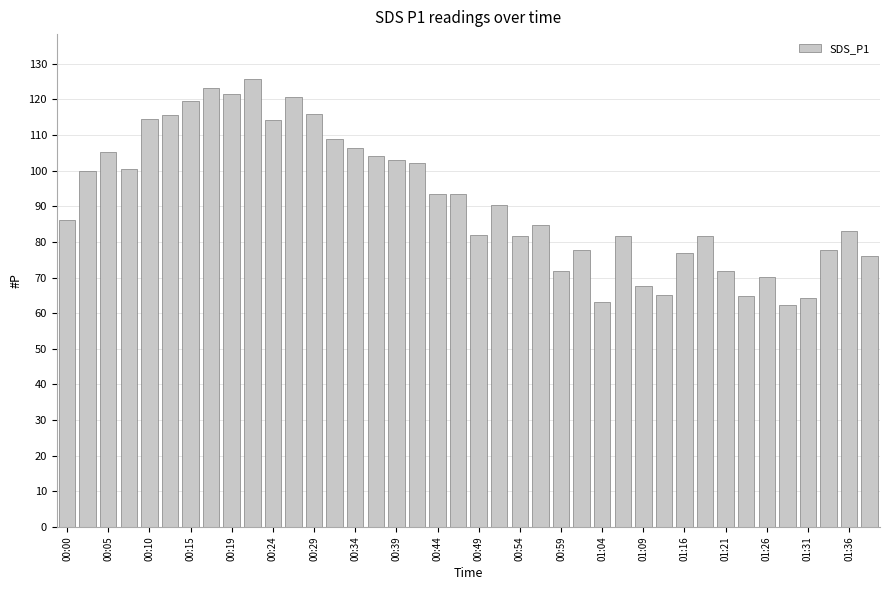

What is the sum of all values?

3668.8